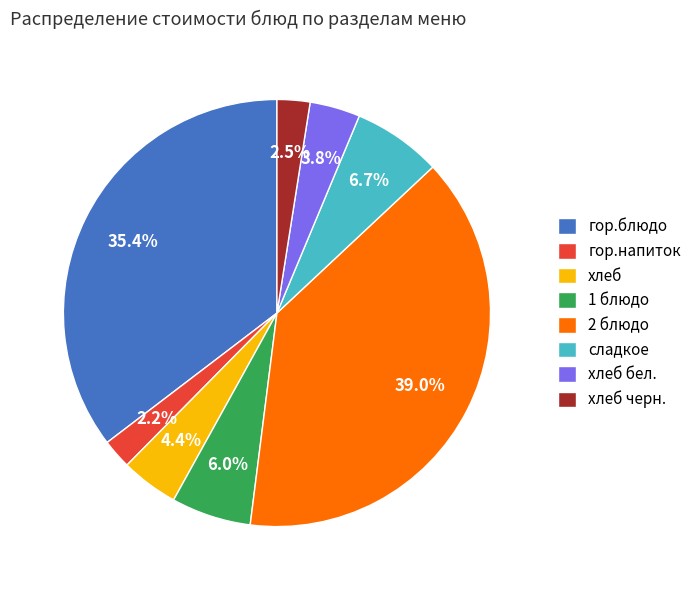

Between 2 блюдо and хлеб бел., which is larger?

2 блюдо